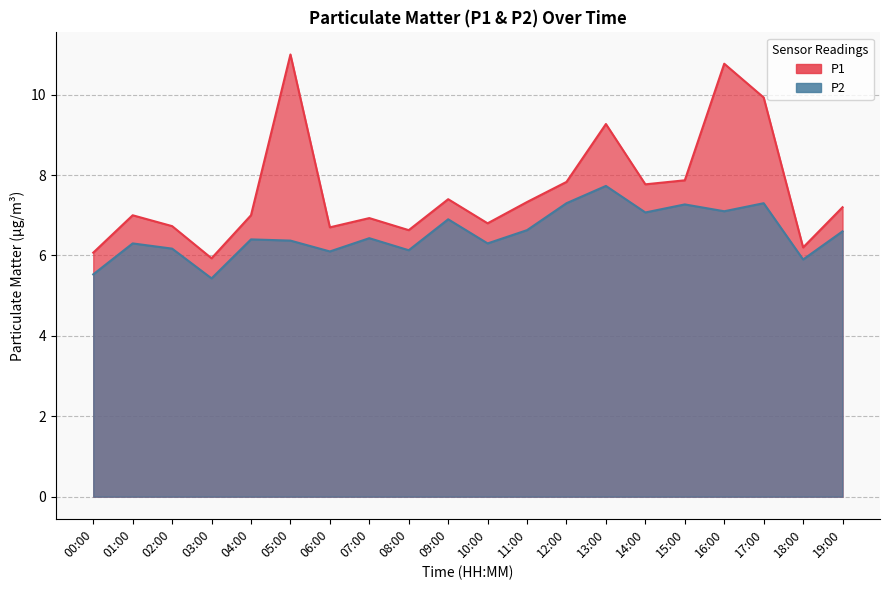

True or false: P1 and P2 intersect in this chart.

False